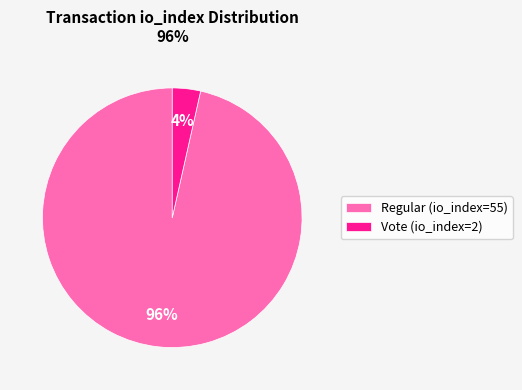

Which category accounts for the majority?

Regular (io_index=55)